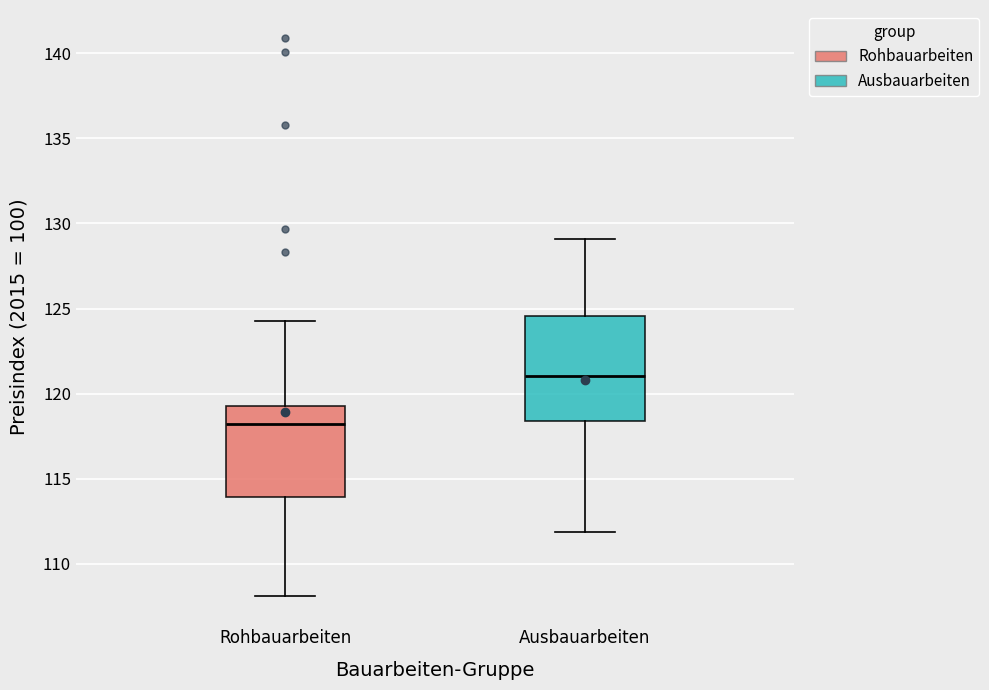

Comparing the boxes themselves (not the whiskers), which one is the tallest?

Ausbauarbeiten